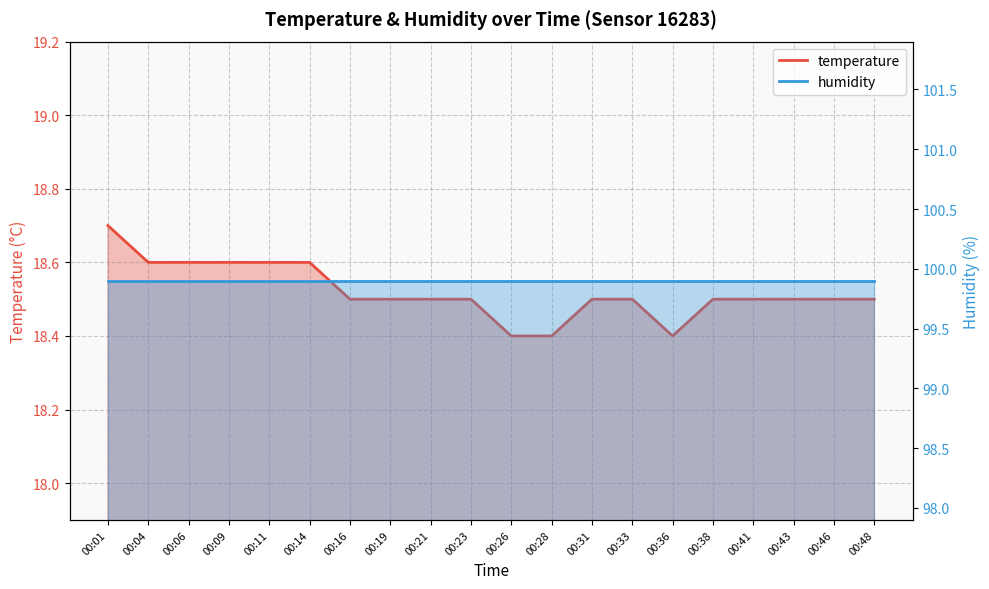

Reading right to left, list all the values displayed in this chart.

18.5	18.5	18.5	18.5	18.5	18.4	18.5	18.5	18.4	18.4	18.5	18.5	18.5	18.5	18.6	18.6	18.6	18.6	18.6	18.7